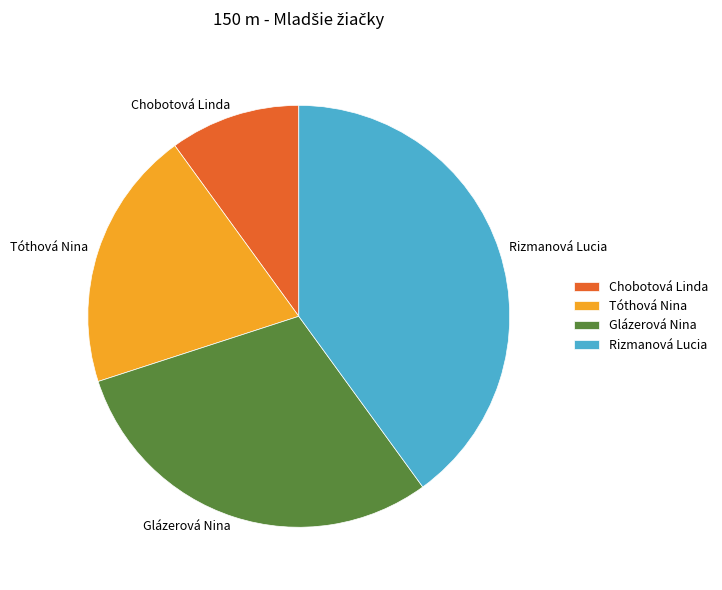

Is Glázerová Nina the majority of the pie?

No